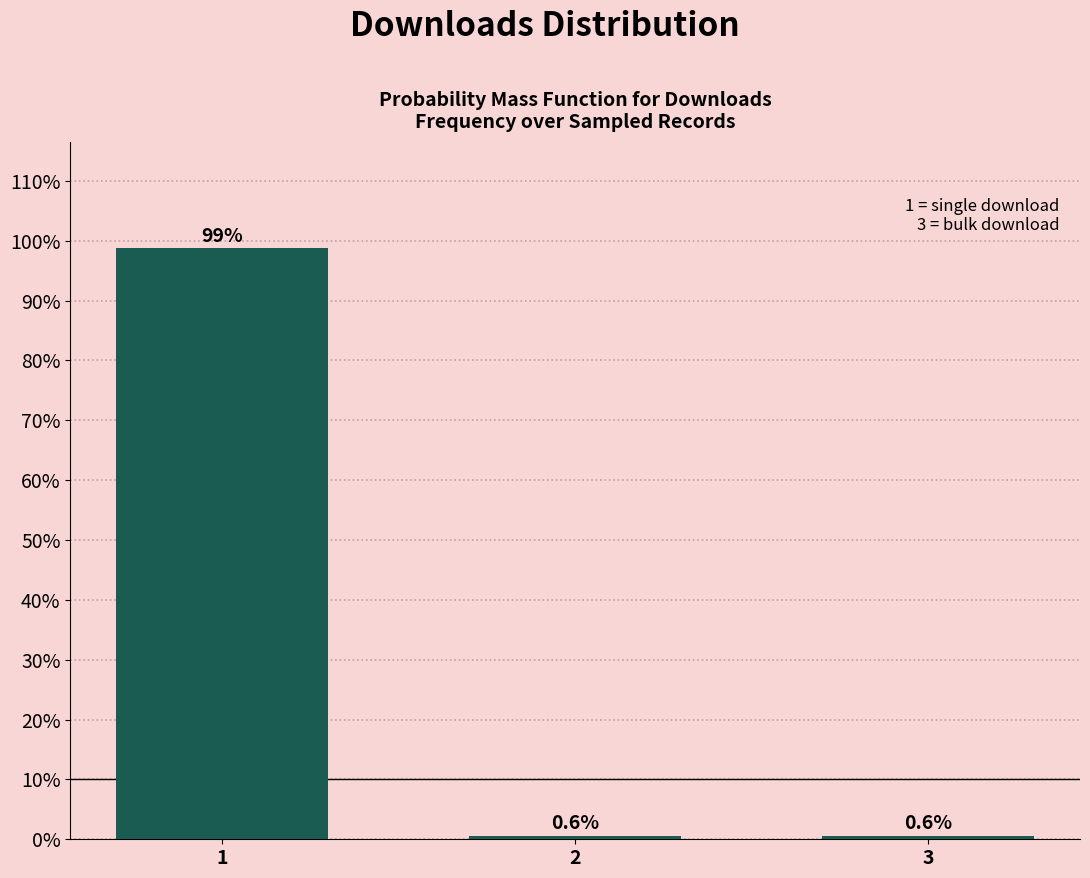

Reading left to right, list all the values displayed in this chart.

1=98.7	2=0.6	3=0.6